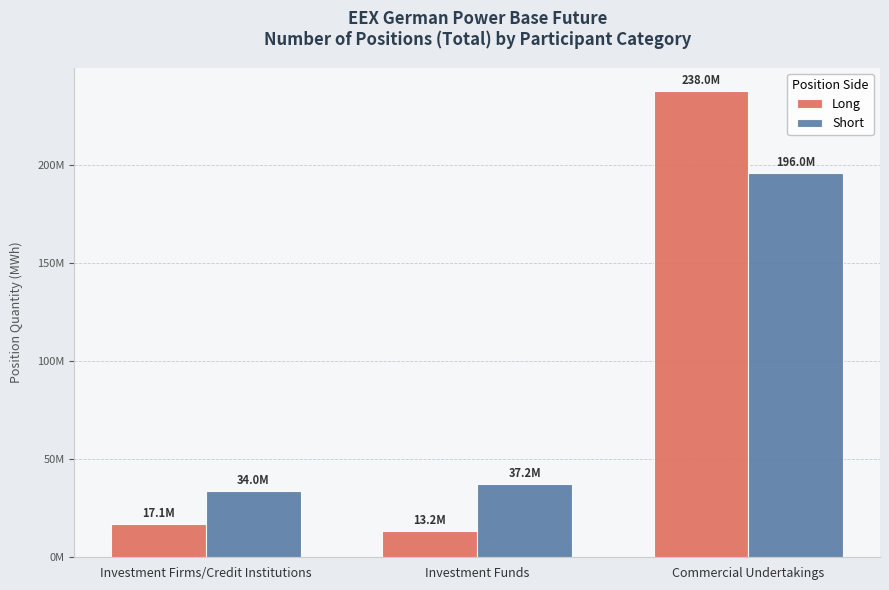

Does the chart contain stacked bars?

No